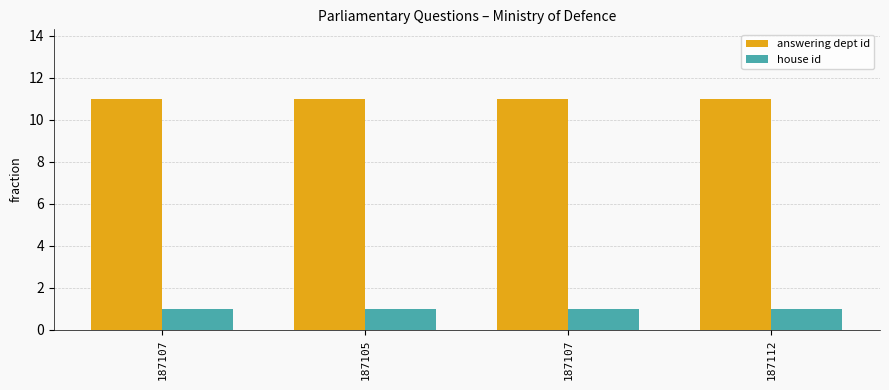

Are the bars grouped side by side (vs. stacked)?

Yes